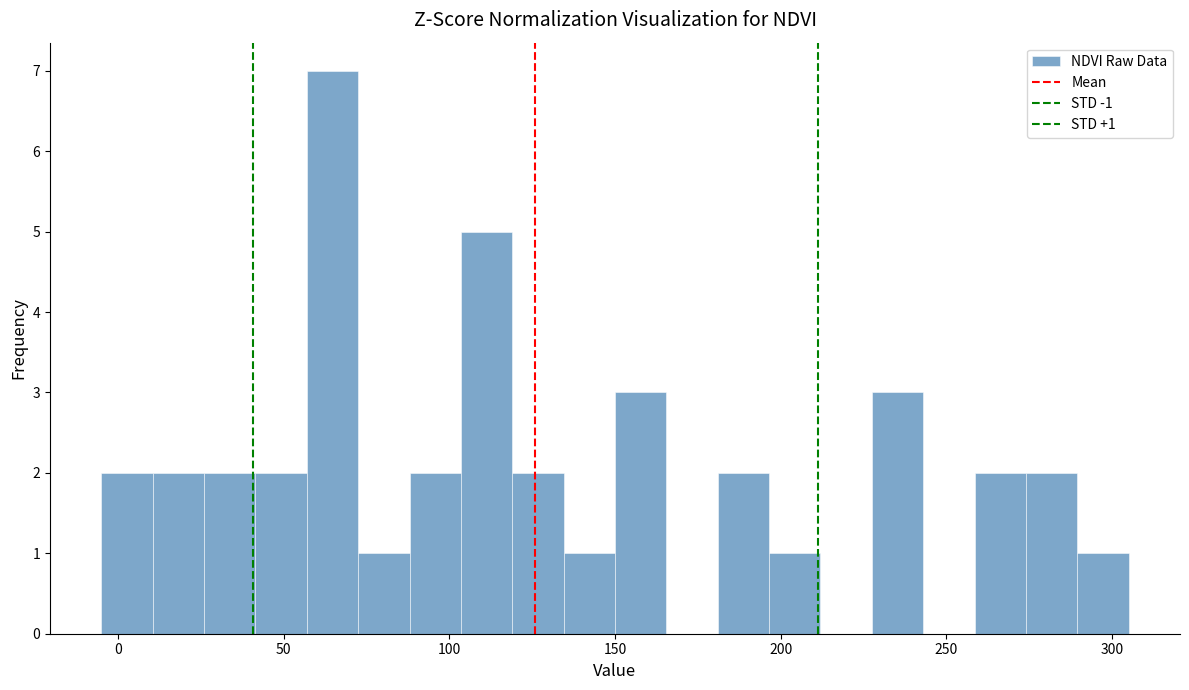

Around what value on the x-axis is the tallest bar? Give the approximate position of its centre, as read against the axis.

65